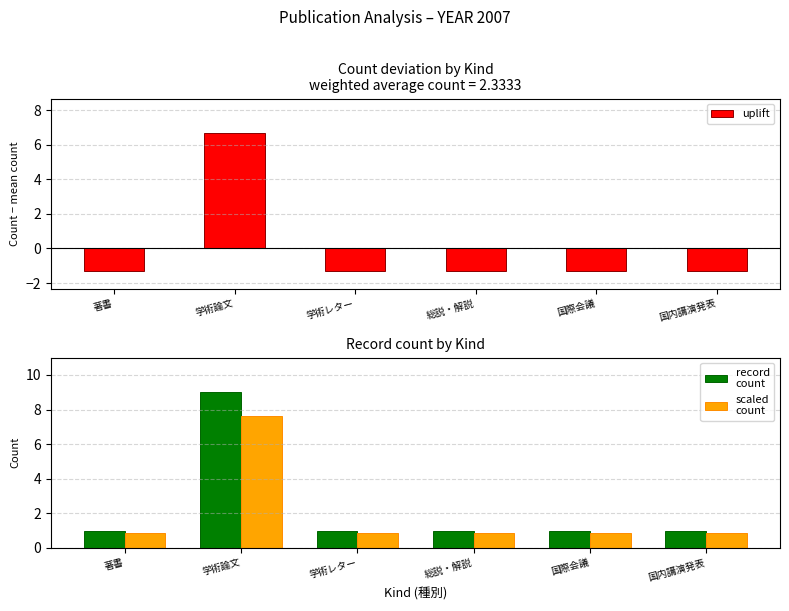

The value of record
count at 国内講演発表 is 1.3. True or false?

False